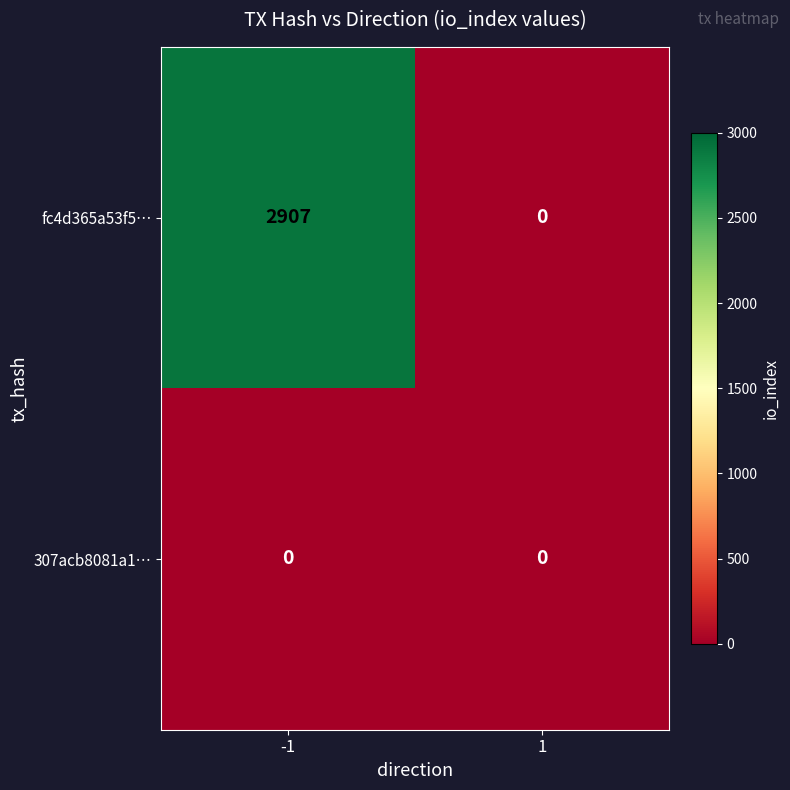

Between -1 and 1, which series saw the biggest shift?

fc4d365a53f5…